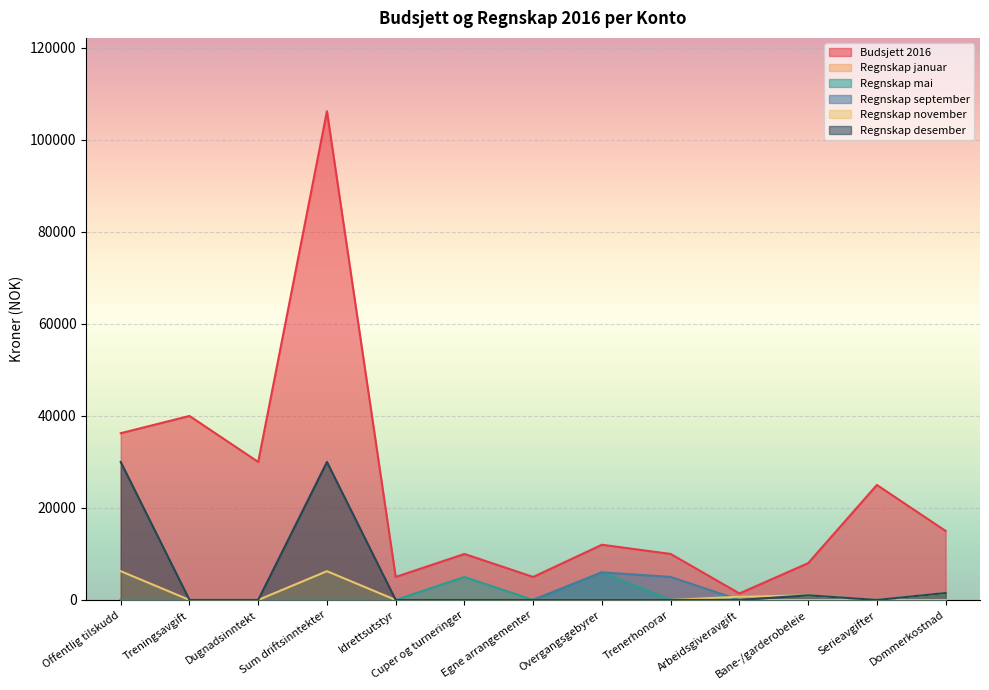

Does the chart display data point markers on the line(s)?

No